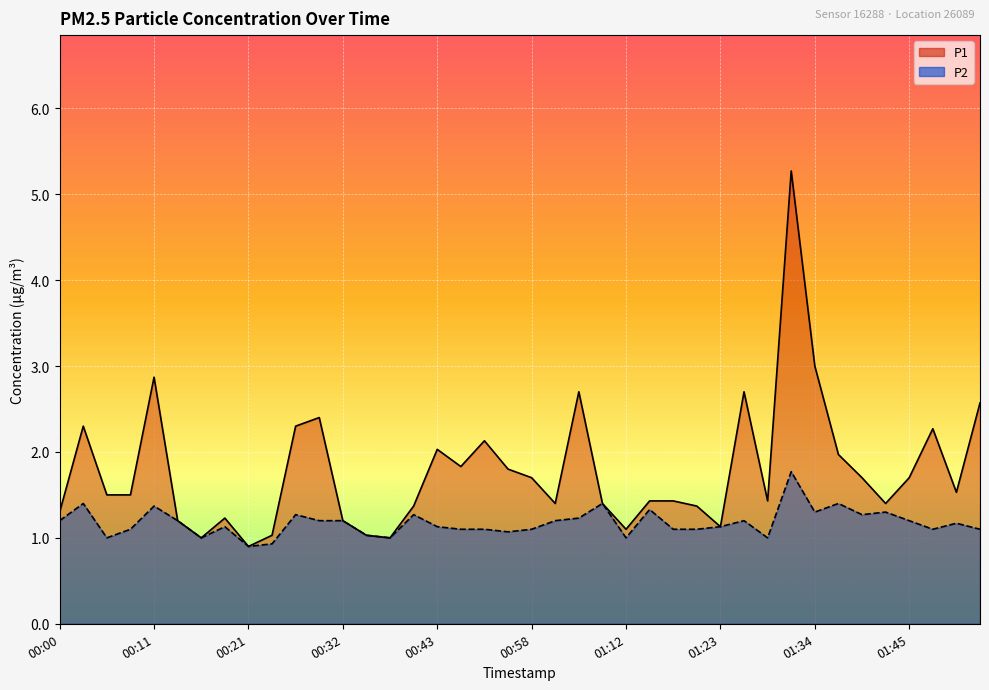

What position from the right is 01:34?

8